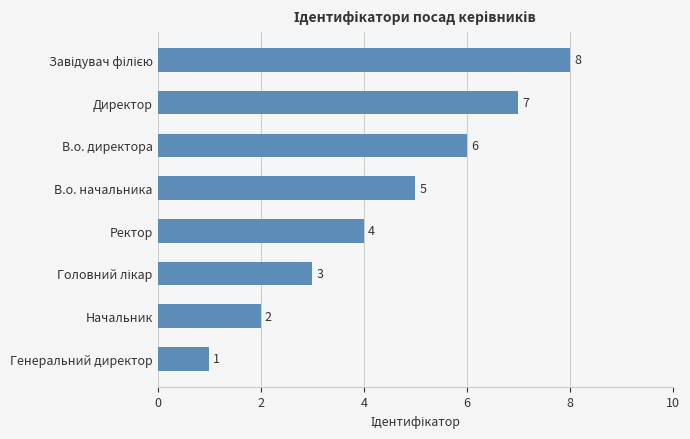

Between Генеральний директор and В.о. директора, which is larger?

В.о. директора